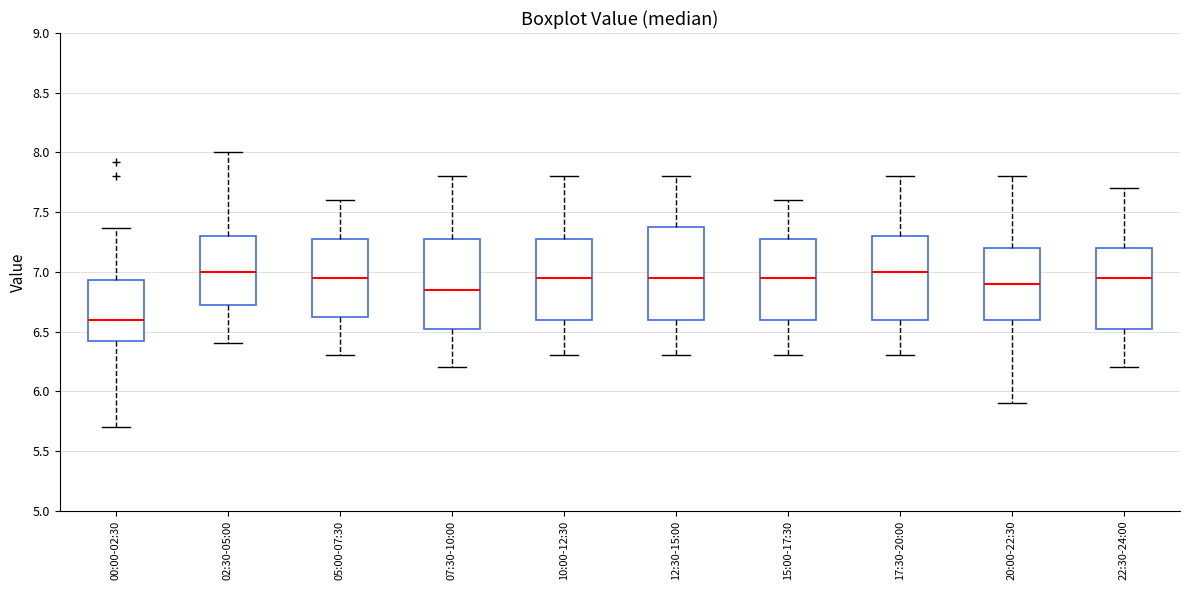

Reading left to right, read every box against the y-axis: the position of its median line, the range the box covers, and the ends of its whiskers. The values are not printed on the chart, so give them approximately, as read against the axis.

00:00-02:30: median 6.60, box 6.40 to 6.95, whiskers 5.70 to 7.35
02:30-05:00: median 7.00, box 6.75 to 7.30, whiskers 6.40 to 8.00
05:00-07:30: median 6.95, box 6.65 to 7.30, whiskers 6.30 to 7.60
07:30-10:00: median 6.85, box 6.55 to 7.30, whiskers 6.20 to 7.80
10:00-12:30: median 6.95, box 6.60 to 7.30, whiskers 6.30 to 7.80
12:30-15:00: median 6.95, box 6.60 to 7.40, whiskers 6.30 to 7.80
15:00-17:30: median 6.95, box 6.60 to 7.30, whiskers 6.30 to 7.60
17:30-20:00: median 7.00, box 6.60 to 7.30, whiskers 6.30 to 7.80
20:00-22:30: median 6.90, box 6.60 to 7.20, whiskers 5.90 to 7.80
22:30-24:00: median 6.95, box 6.55 to 7.20, whiskers 6.20 to 7.70